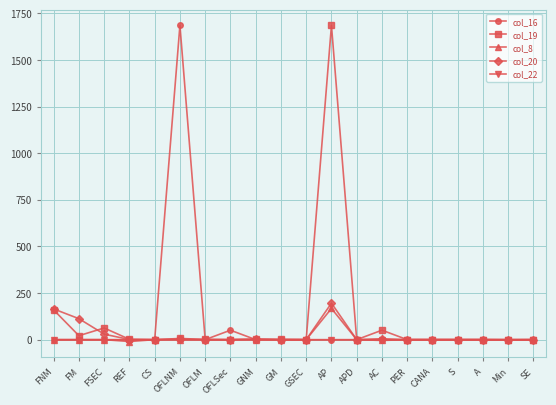

What is the total value across all series at GNM?

4.8